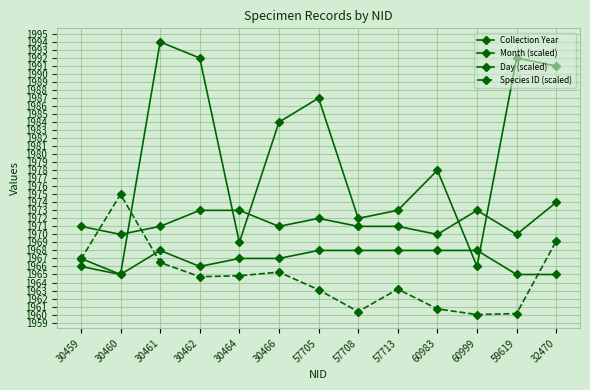

True or false: Month (scaled) and Collection Year intersect in this chart.

False